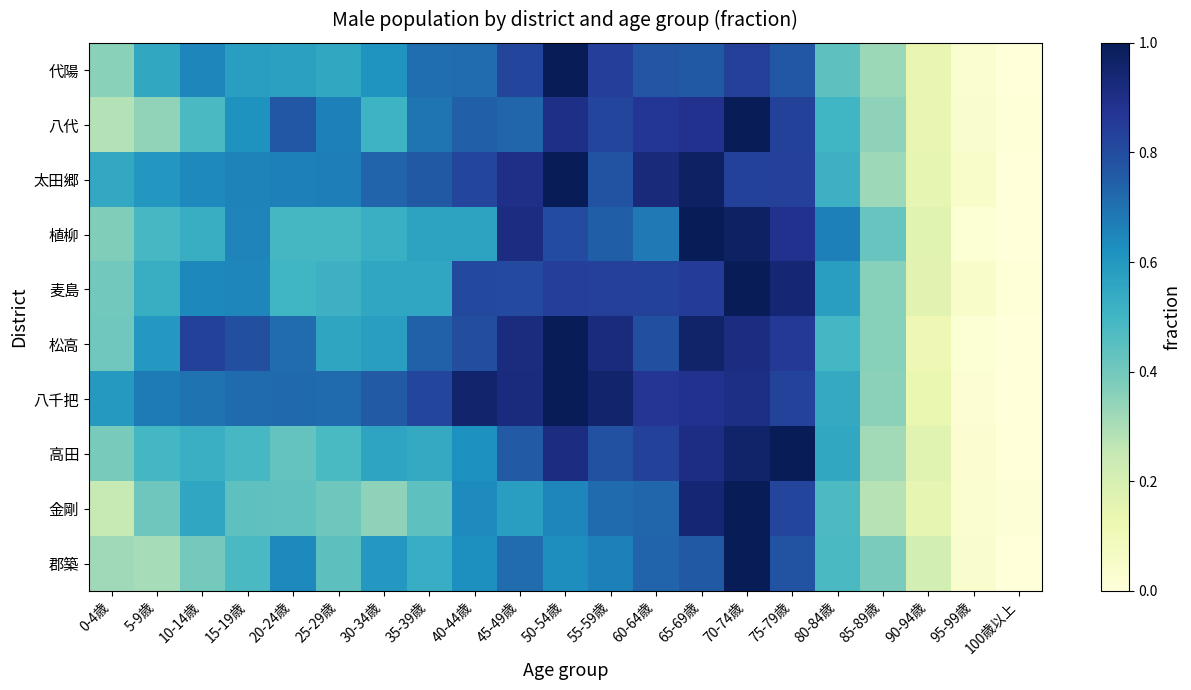

Between 100歳以上 and 70-74歳, which is larger?

70-74歳